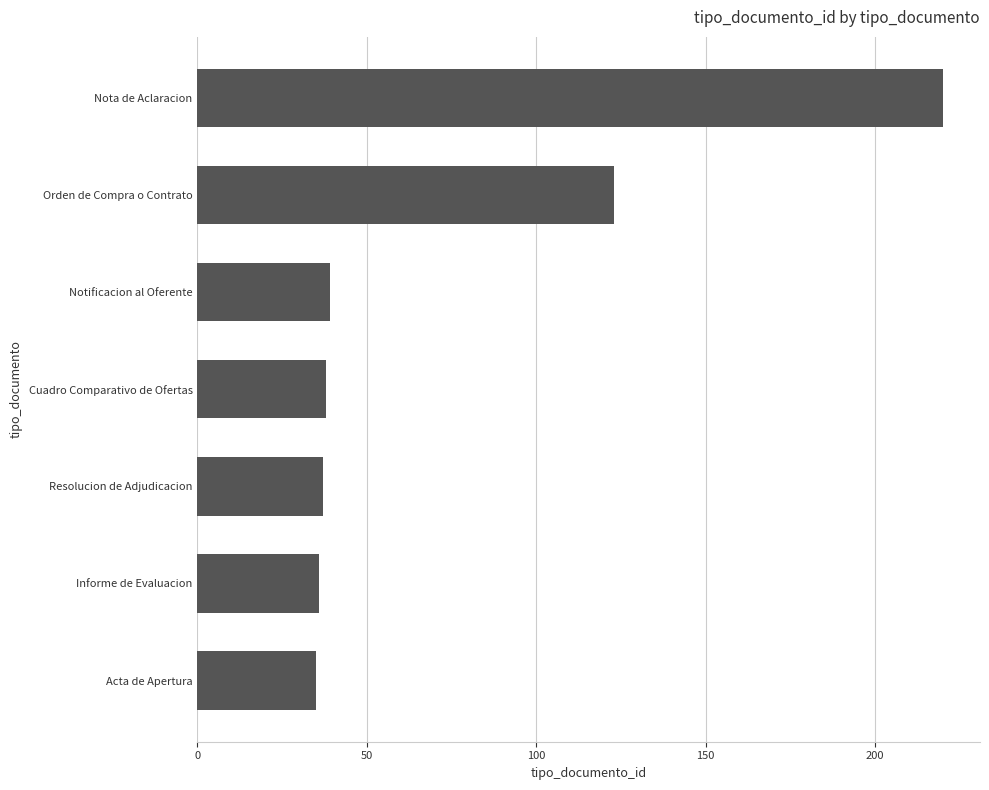

What is the average value?

75